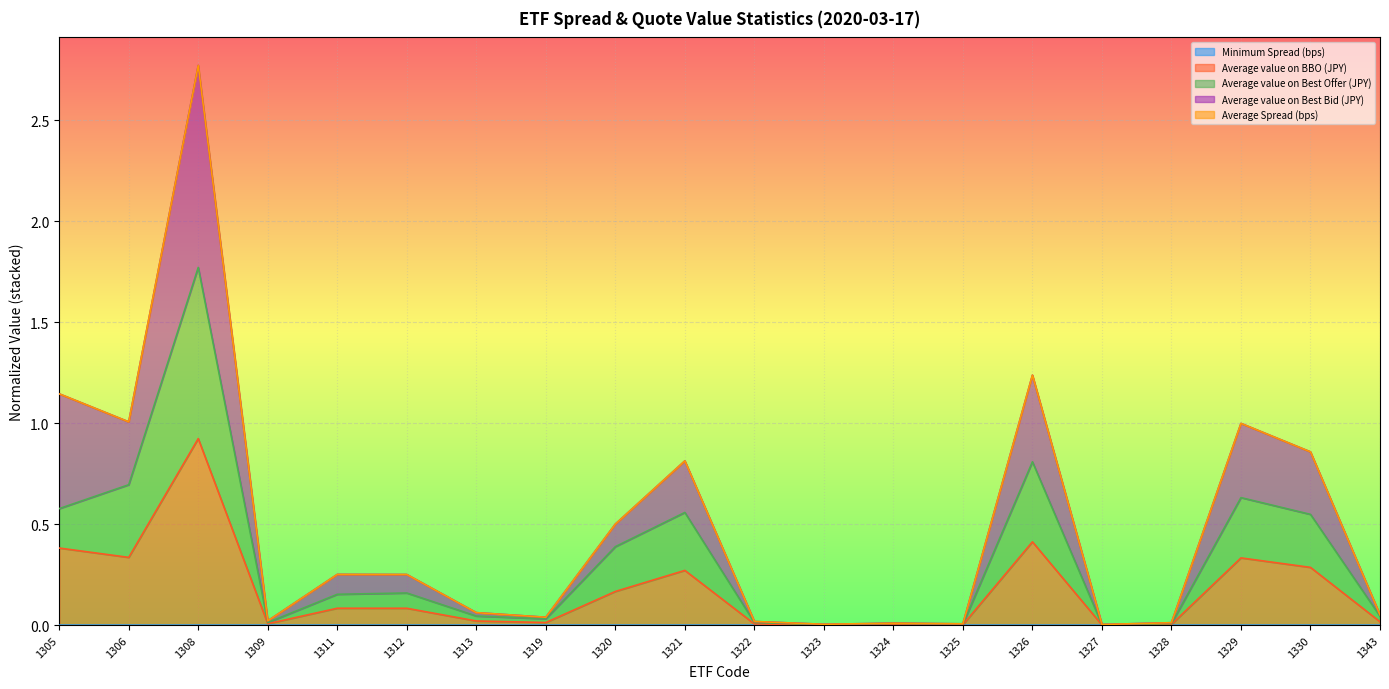

True or false: Minimum Spread (bps) has more than 2 interior local peaks.

True